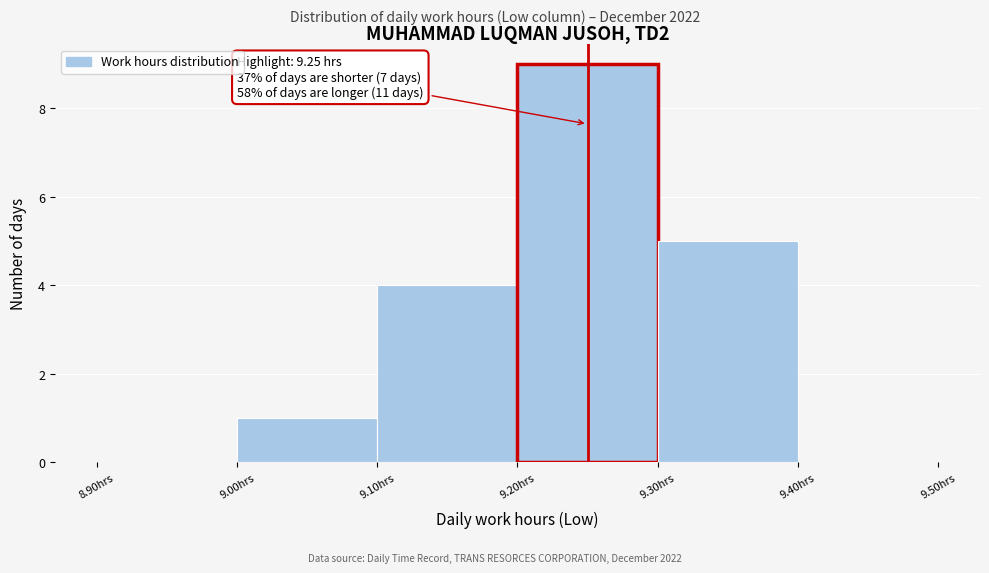

Over which range of the x-axis is the bar tallest?

9.2 to 9.3